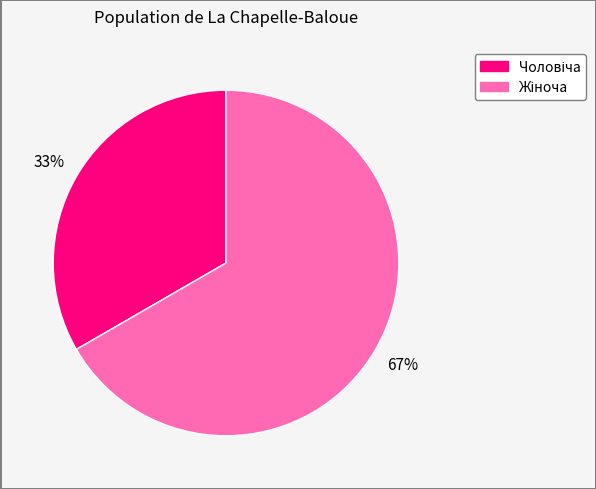

To the nearest percent, what is the average slice percentage?

50%